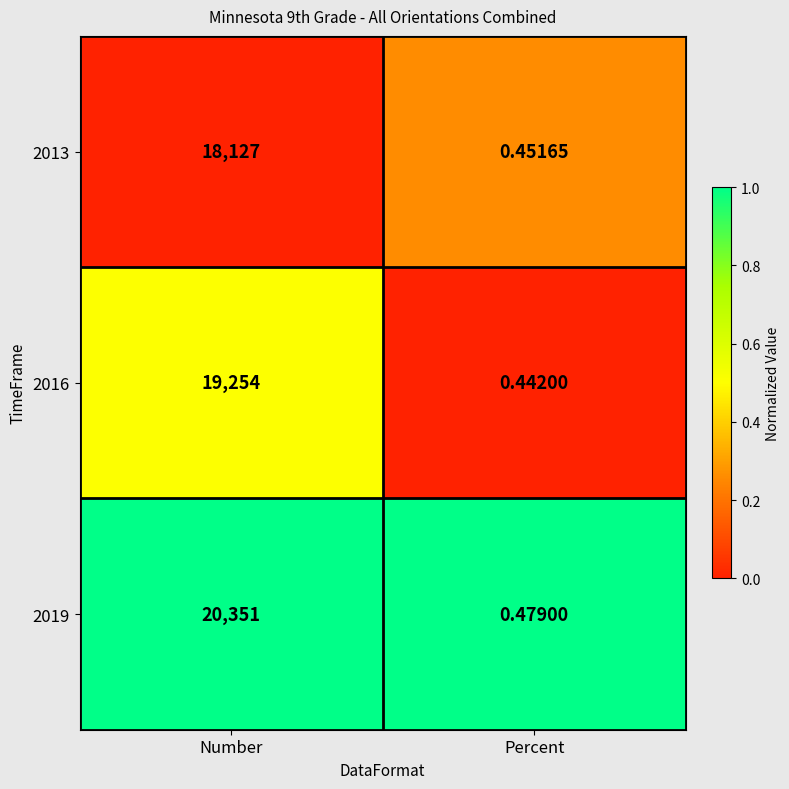

At which category does the chart reach its peak across all series?

Number